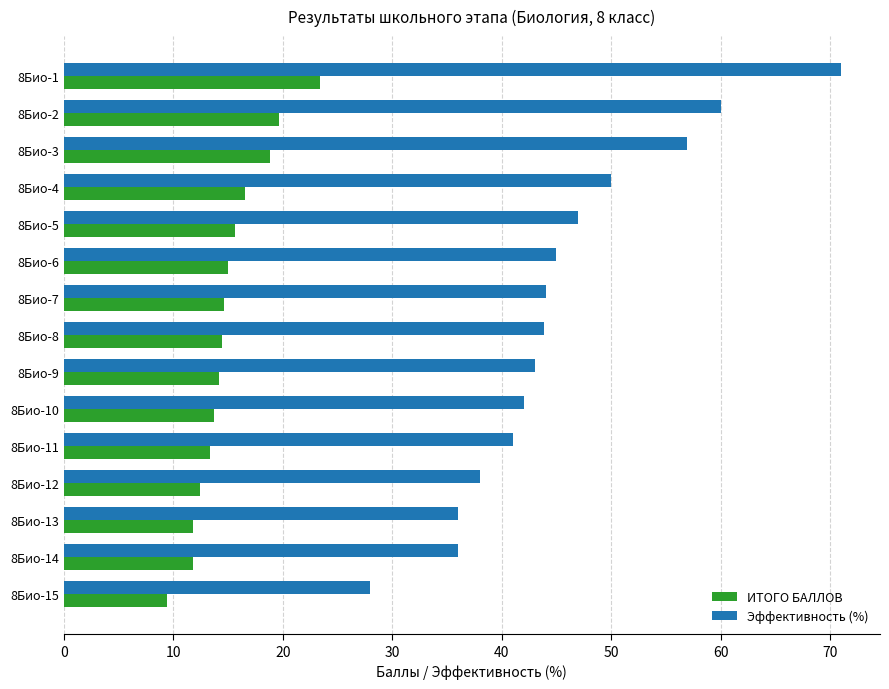

Count the number of data series in this chart.

2